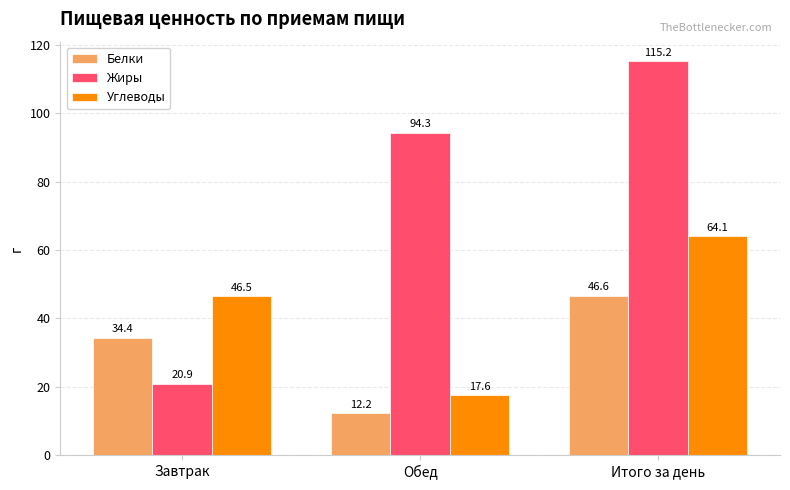

The value of Углеводы at Обед is 17.6. True or false?

True